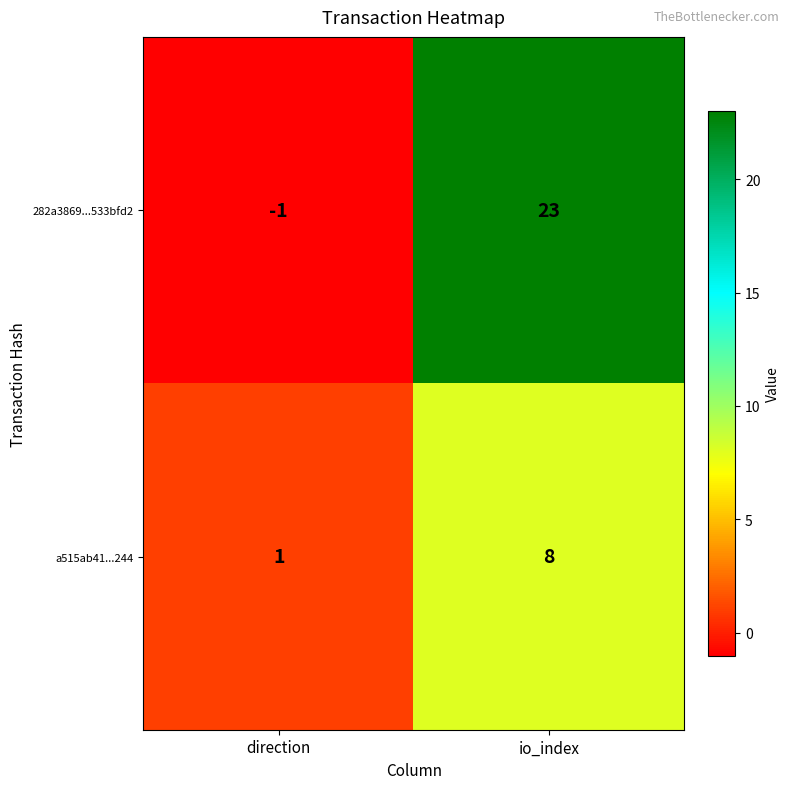

At which category is the sum across all series the highest?

io_index